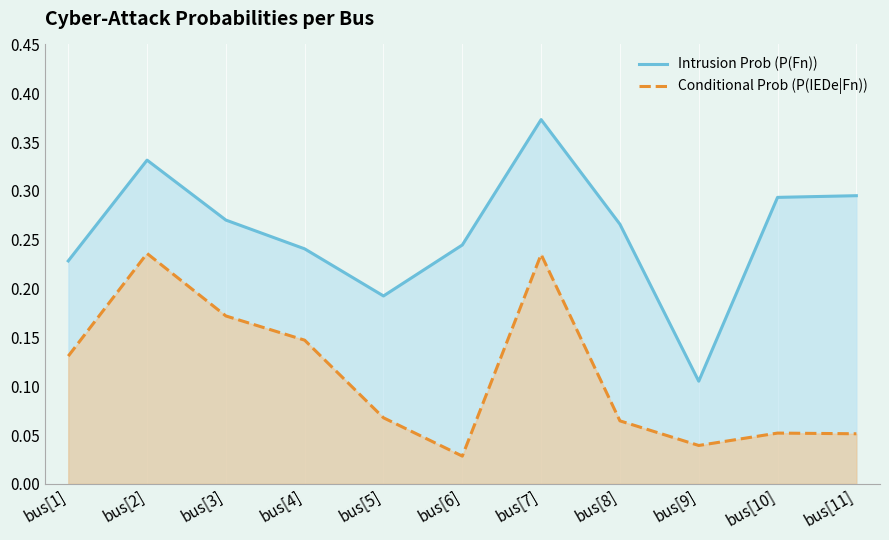

How many Conditional Prob (P(IEDe|Fn)) values are between 0 and 1?

11